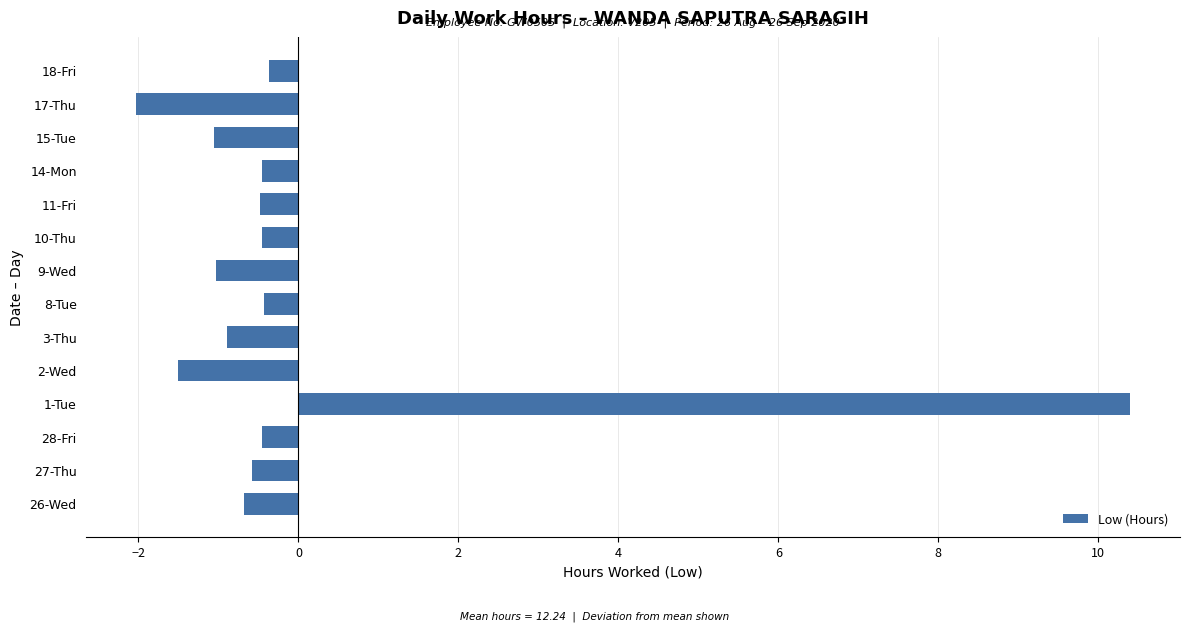

What is the sum of the values at 18-Fri and 28-Fri?

-0.8